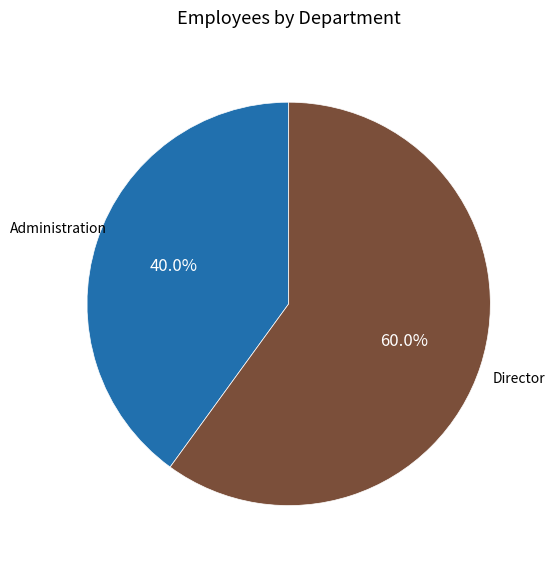

Approximately how many times larger is the value at Administration compared to Director?

0.7